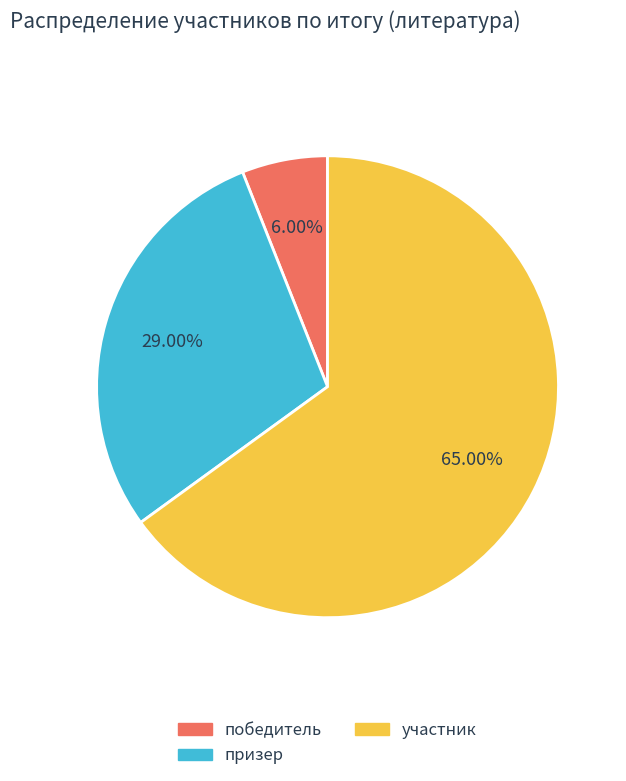

What is the ratio of the value at призер to the value at победитель?

4.8